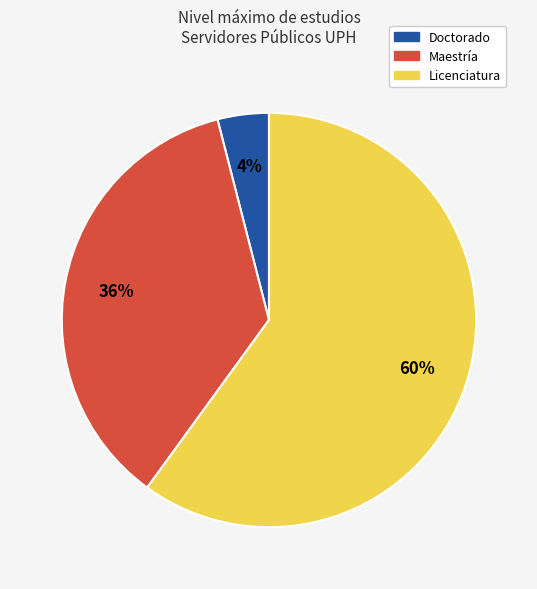

Is there any slice that represents more than half of the pie?

Yes